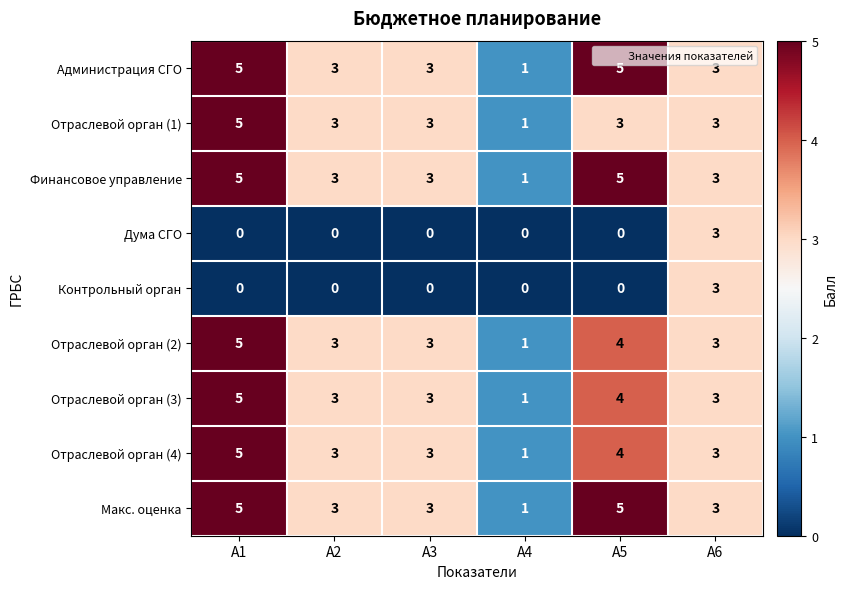

How many Макс. оценка values are between 3 and 5?

5